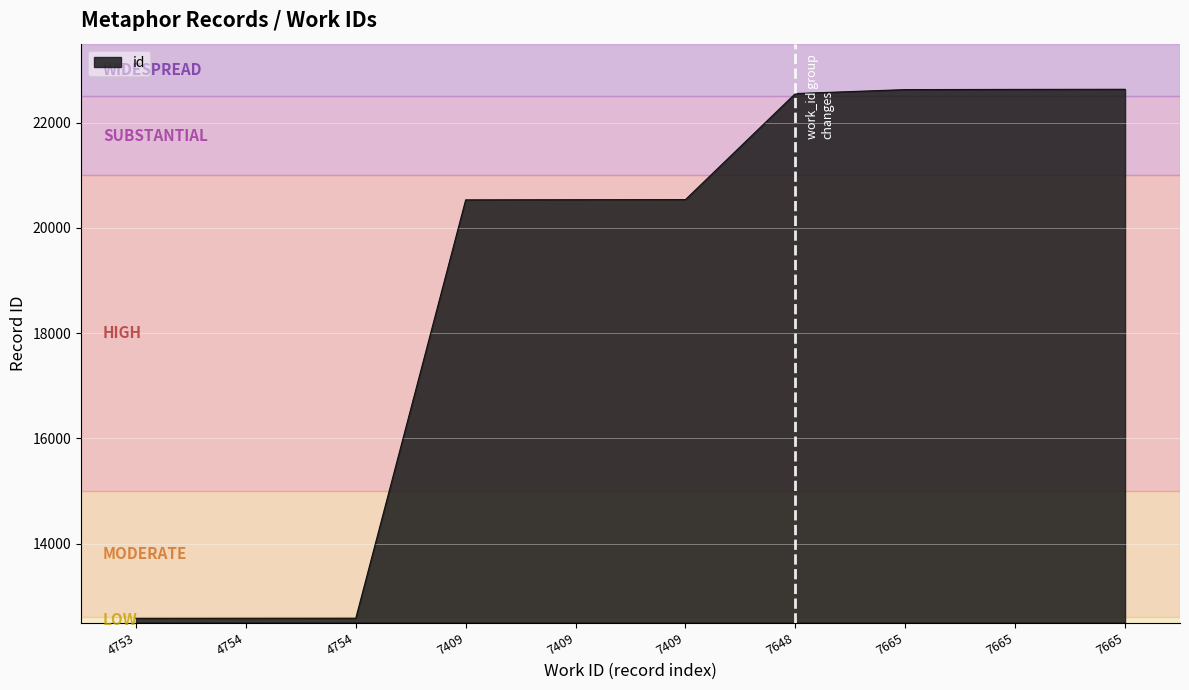

Which label corresponds to the largest value in the chart?

7665